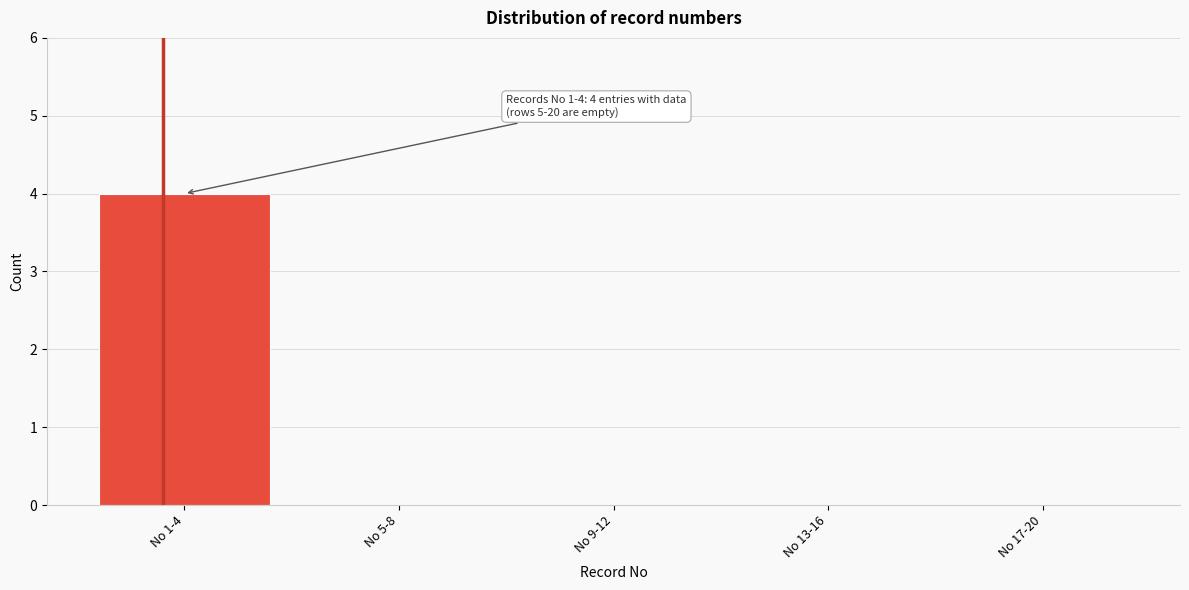

Reading left to right, extract all data points from this chart.

No 1-4=4	No 5-8=0	No 9-12=0	No 13-16=0	No 17-20=0